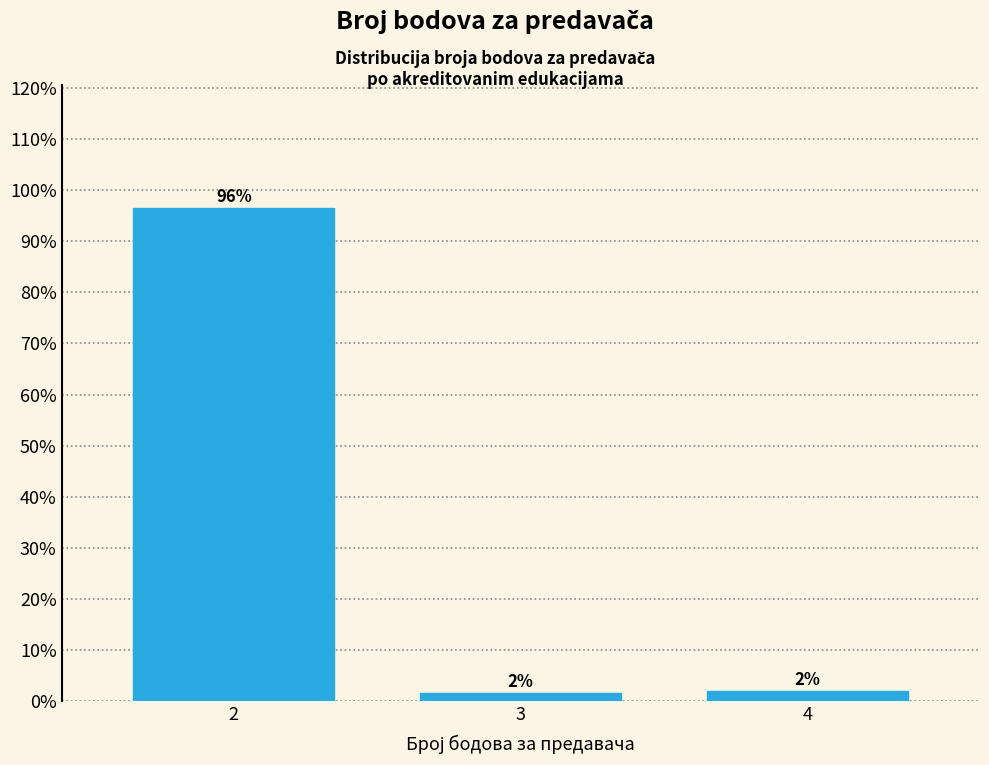

What is the ratio of the value at 2 to the value at 4?

48.0